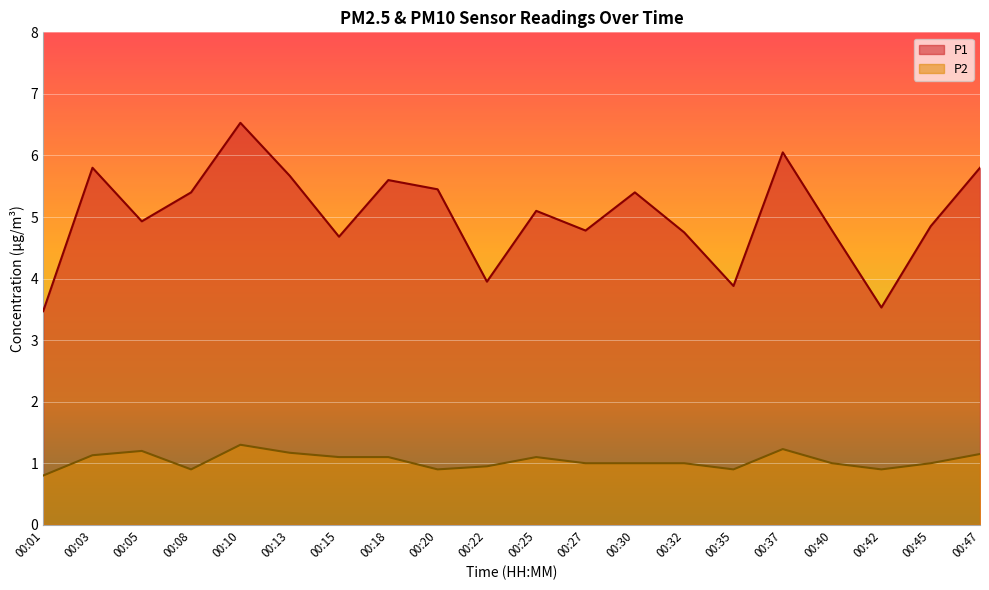

At which category is the sum across all series the highest?

00:10